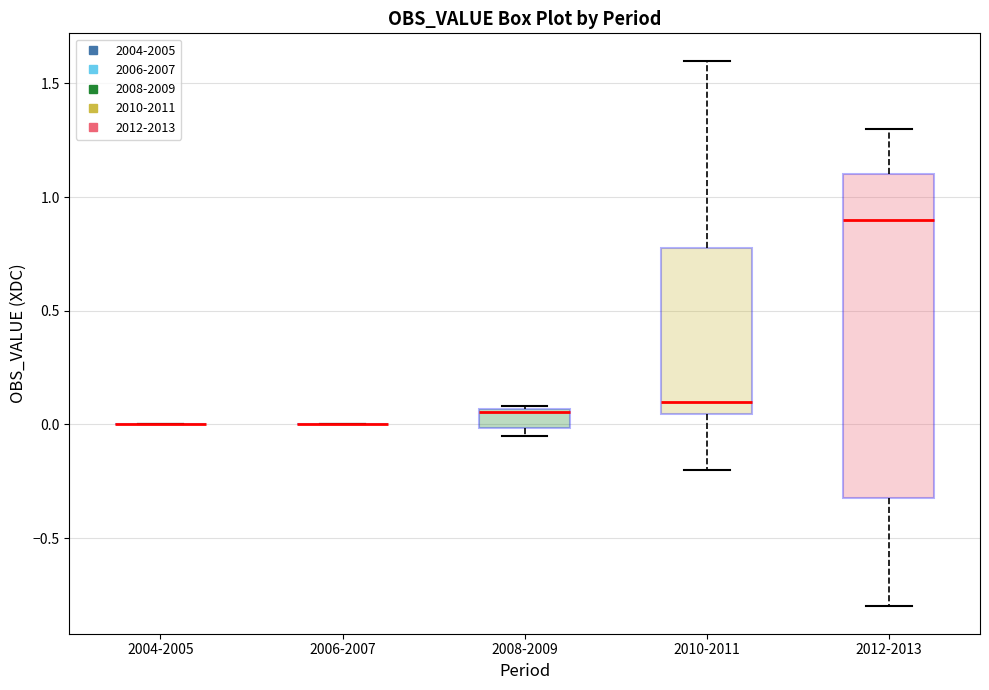

Comparing the boxes themselves (not the whiskers), which one is the tallest?

2012-2013